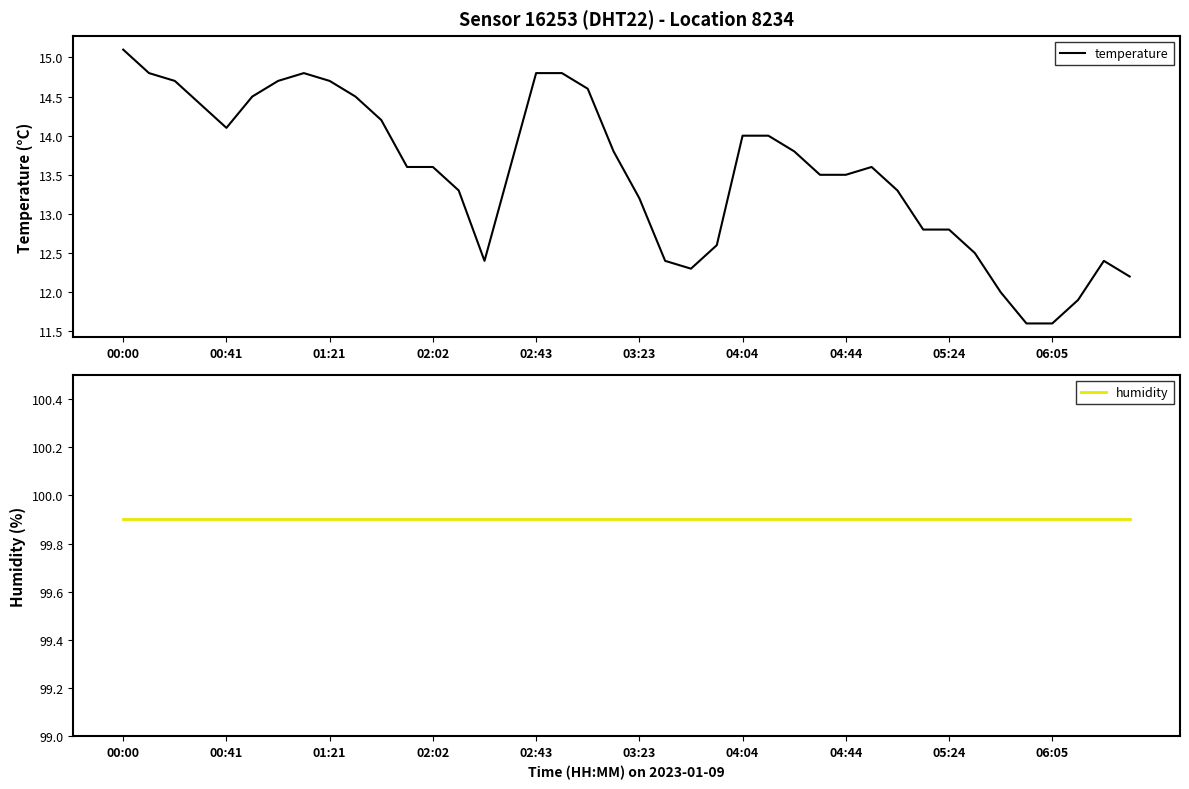

How many series are shown in this chart?

2